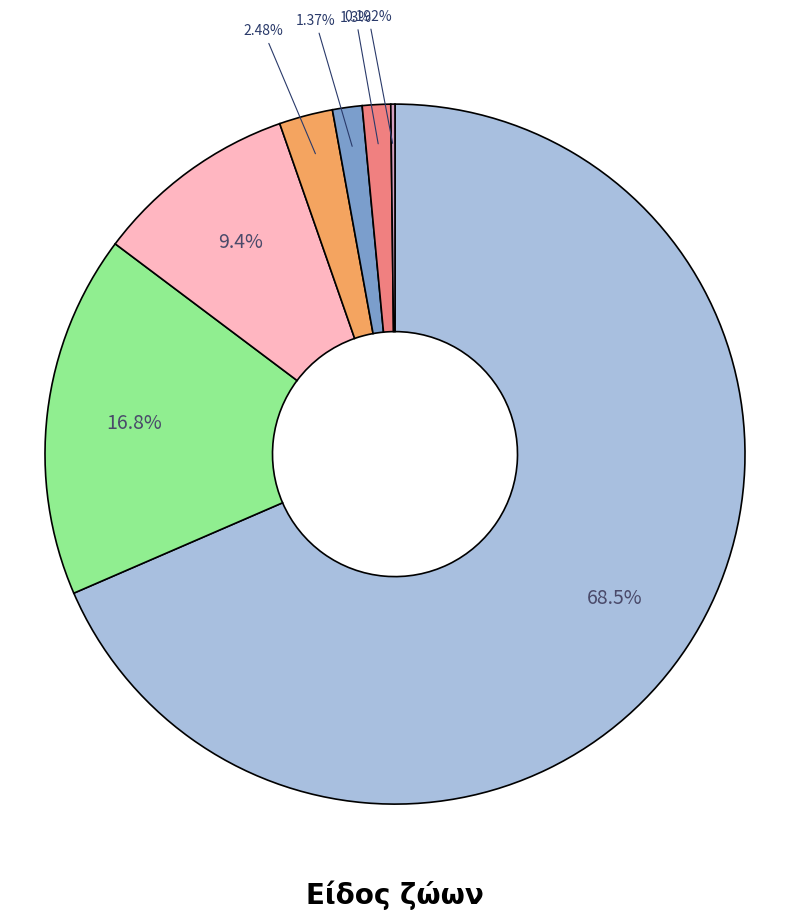

Does any single category account for the majority?

Yes